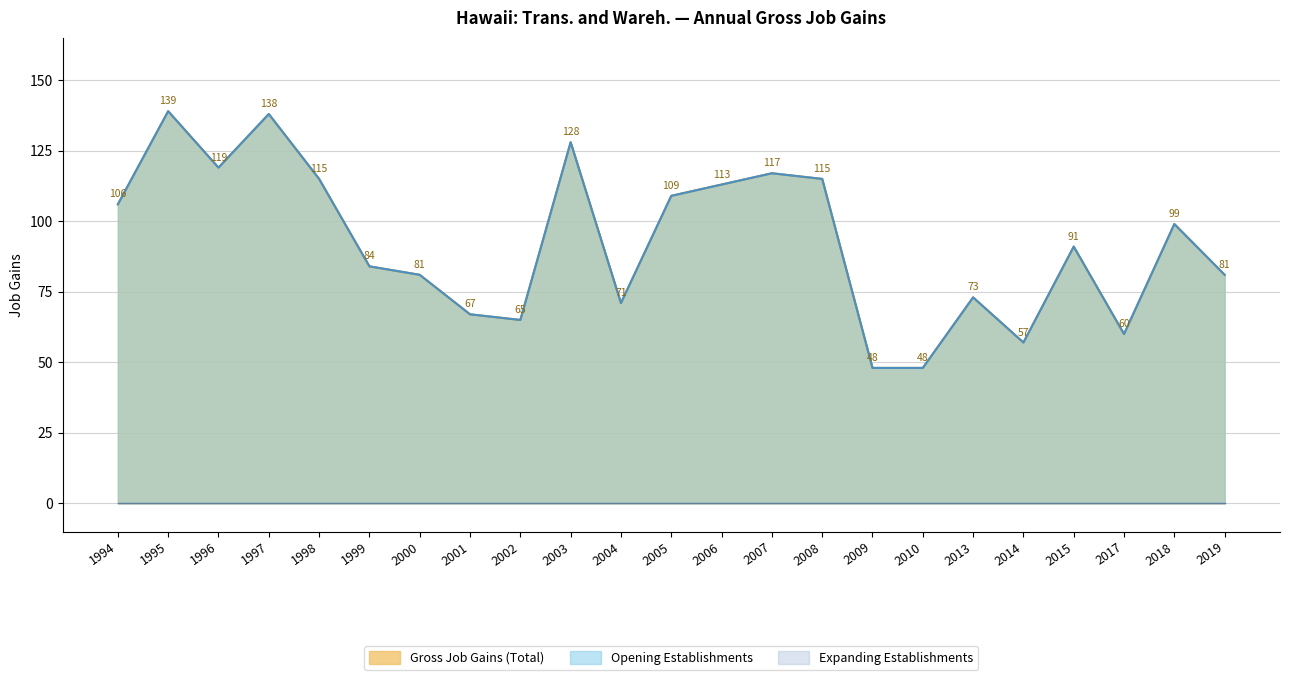

What is the total value across all series at 2005?

218